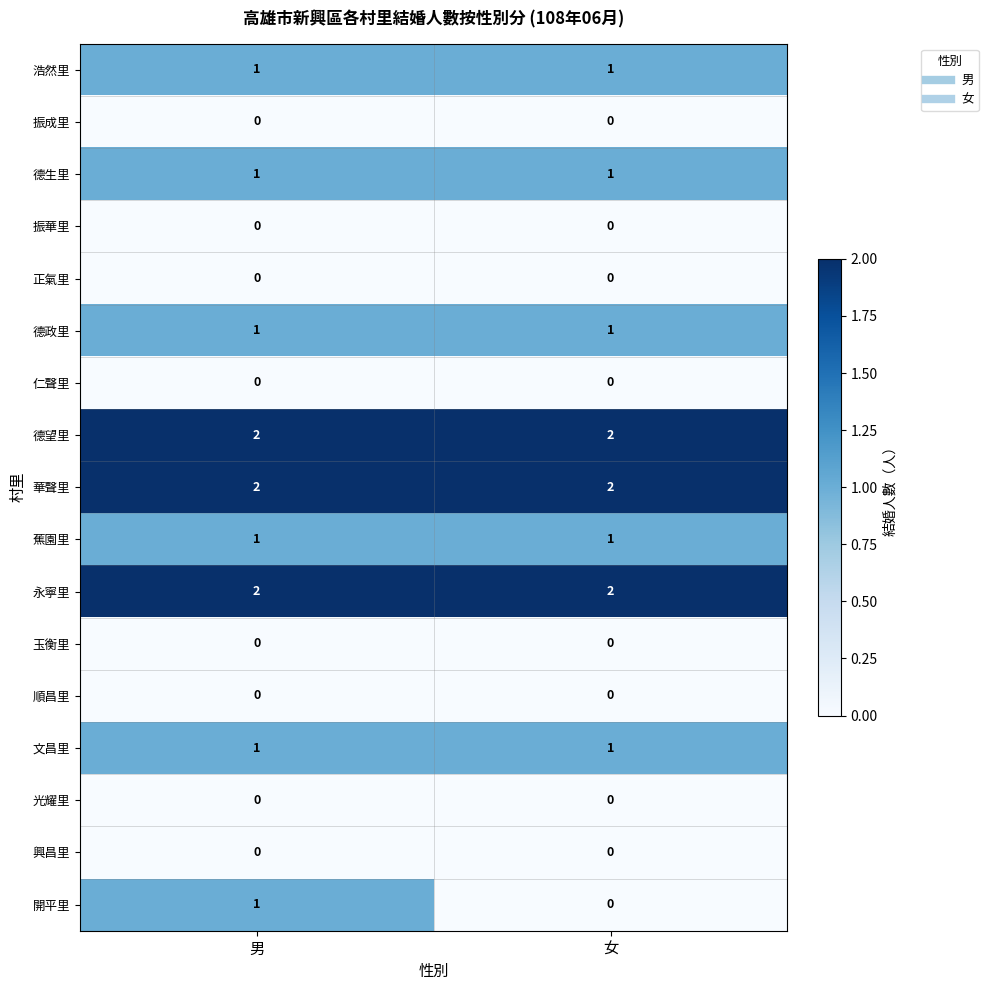

The 正氣里 series shows 0 at 女. True or false?

True